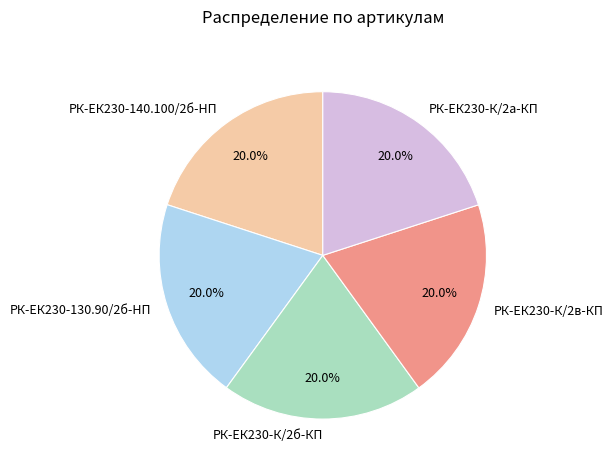

Is there any slice that represents more than half of the pie?

No